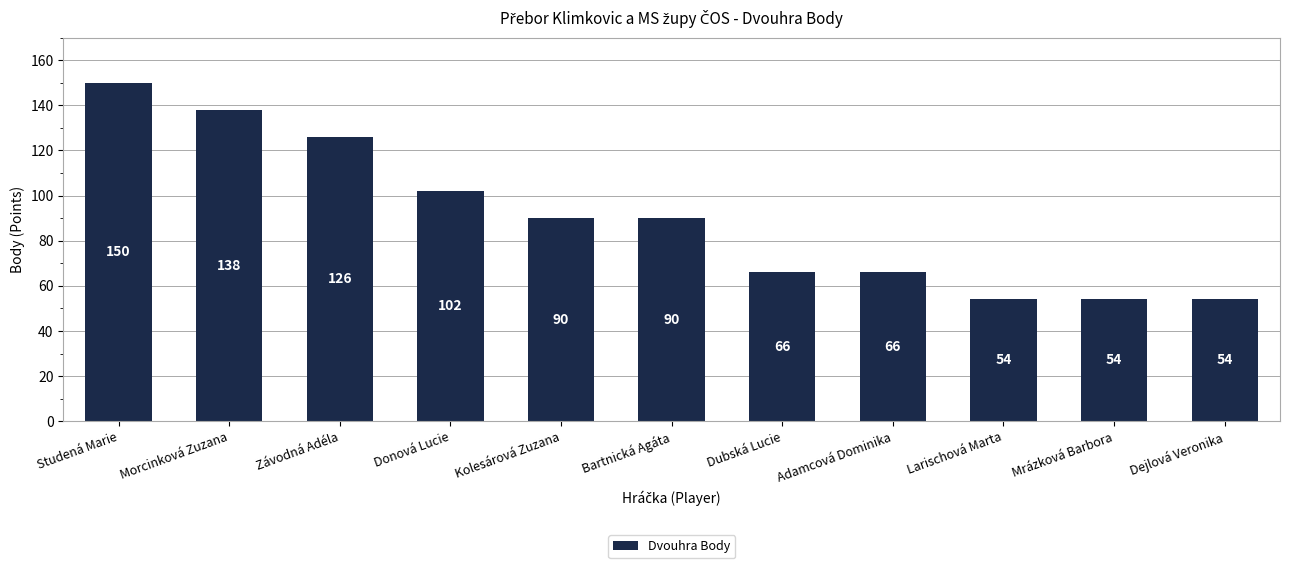

What position from the right is Závodná Adéla?

9